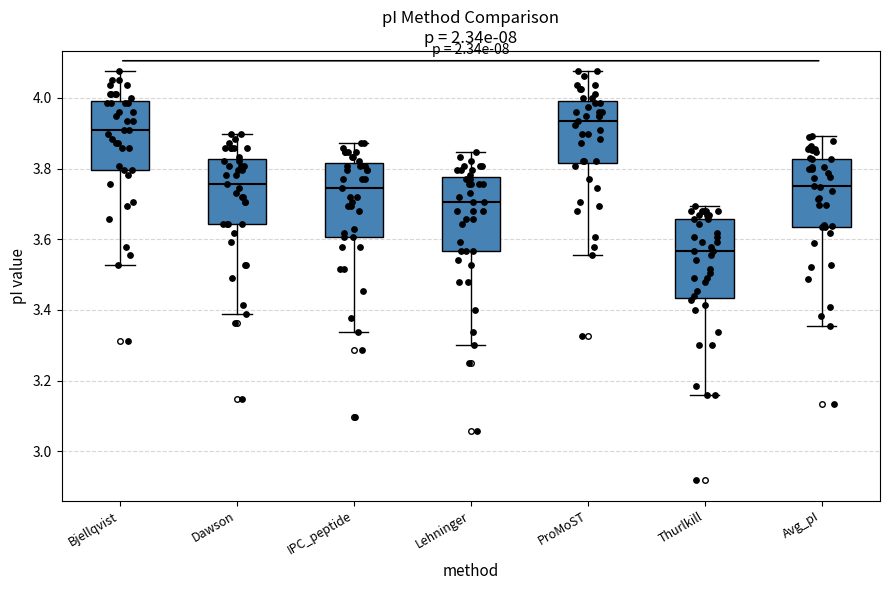

Where does the upper whisker of the box for ProMoST end on the y-axis? The values are not printed on the chart, so give them approximately, as read against the axis.

4.08